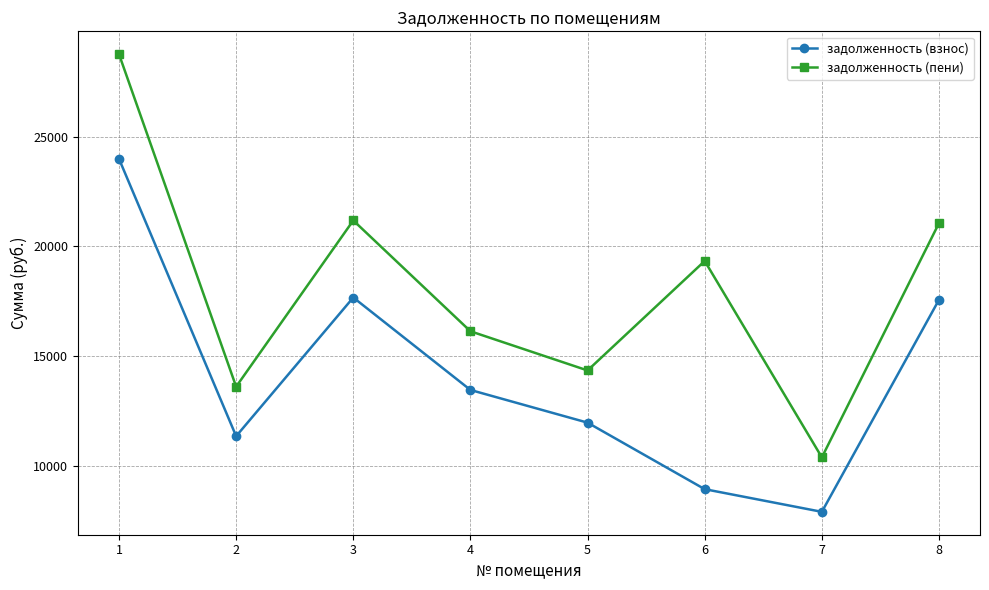

What value does the задолженность (взнос) series have at 6?

8936.6